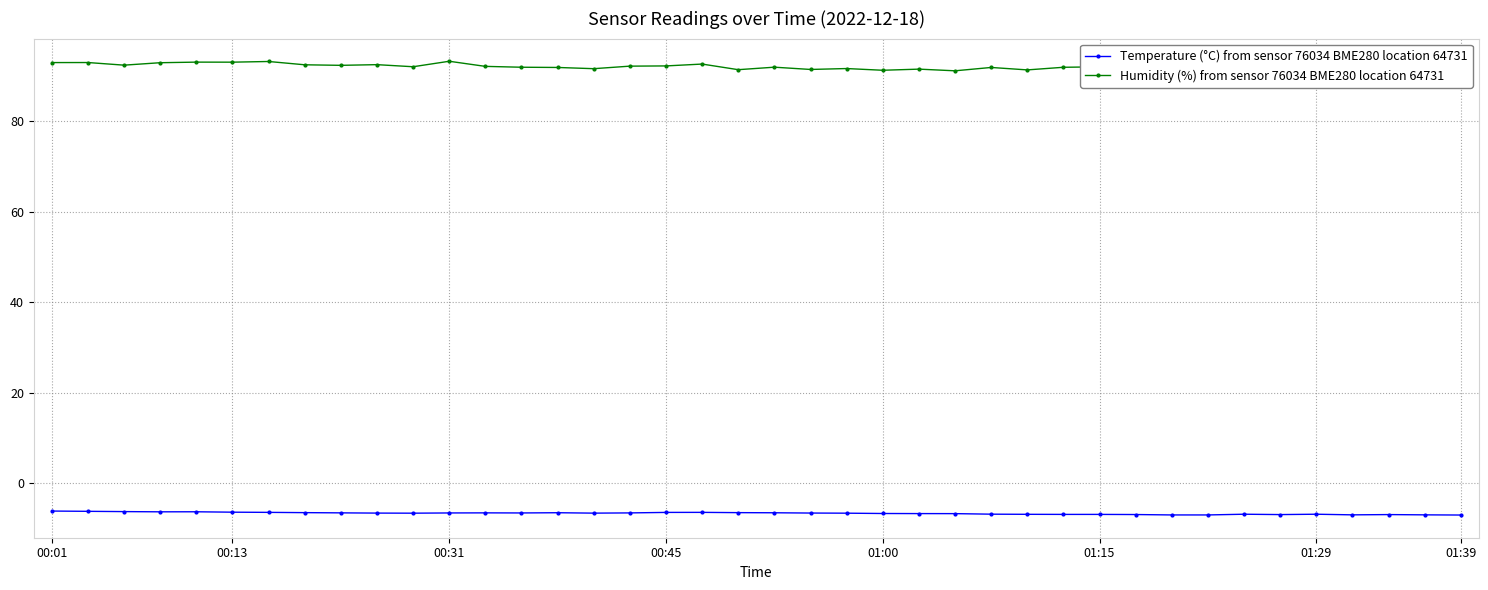

In Humidity (%) from sensor 76034 BME280 location 64731, how many points are lower than both neighbors (excluding endpoints)?

13